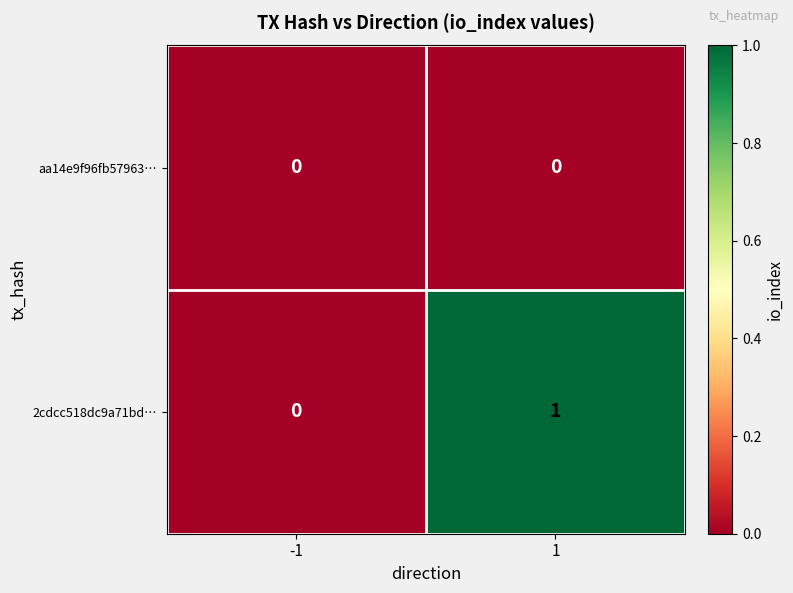

Which series changed the most between -1 and 1?

2cdcc518dc9a71bd…